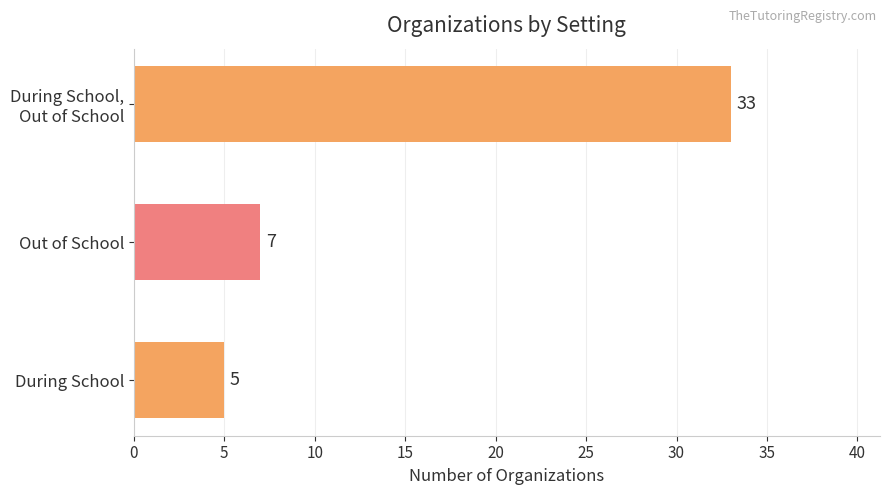

Reading bottom to top, list all the values displayed in this chart.

5	7	33